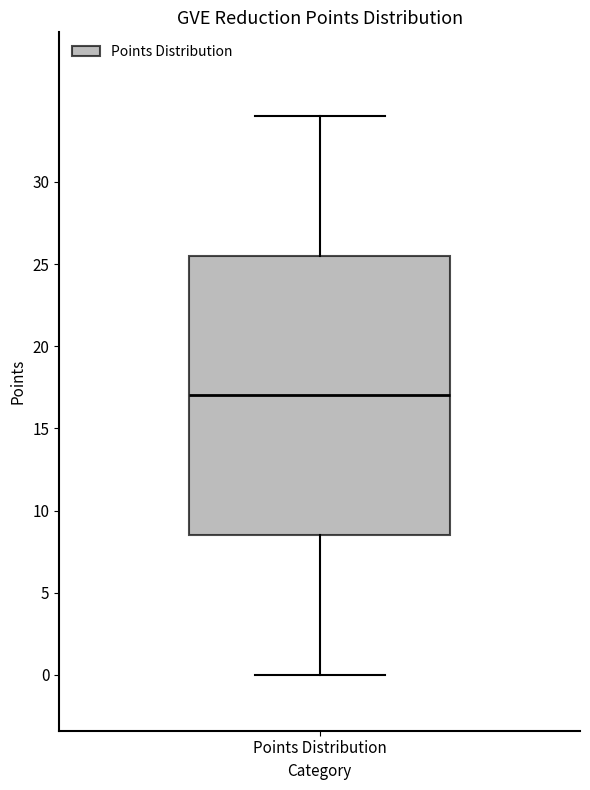

Where is the lower edge of the box for Points Distribution on the y-axis? The values are not printed on the chart, so give them approximately, as read against the axis.

8.5